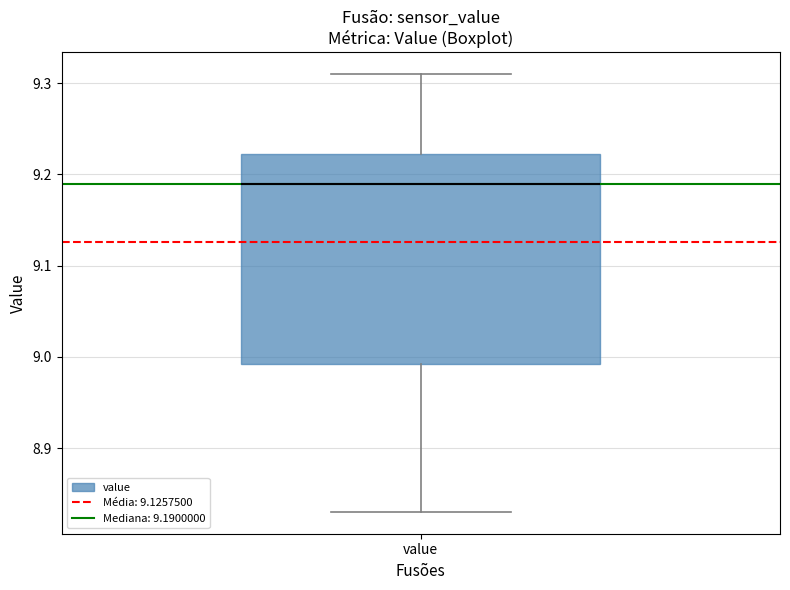

Transcribe this box plot: give where the median line is, the range the box spans, and where the two whiskers end, as read against the y-axis. The values are not printed on the chart, so give them approximately, as read against the axis.

median 9.19, box 8.99 to 9.22, whiskers 8.83 to 9.31